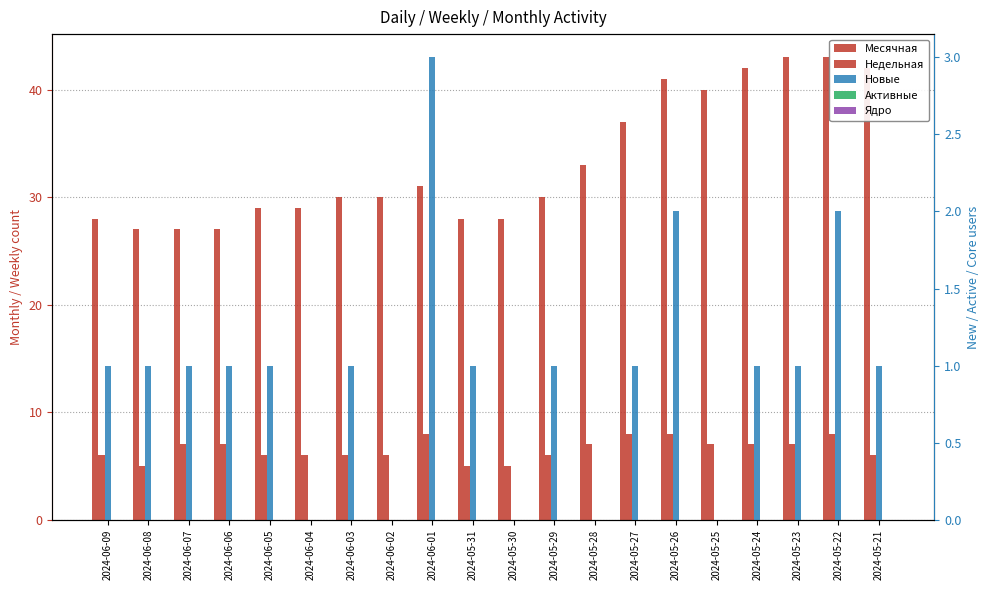

What position from the left is 2024-05-25?

16